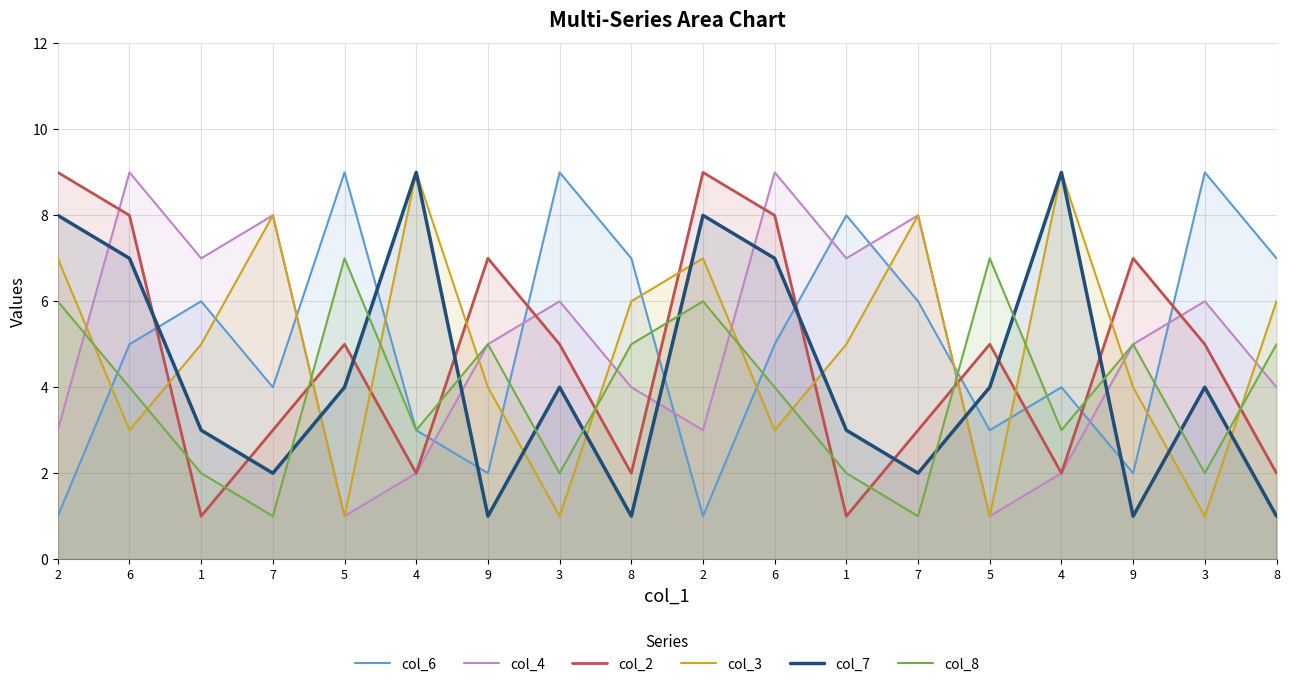

Which series ends up on top after the final intersection of col_4 and col_3?

col_3